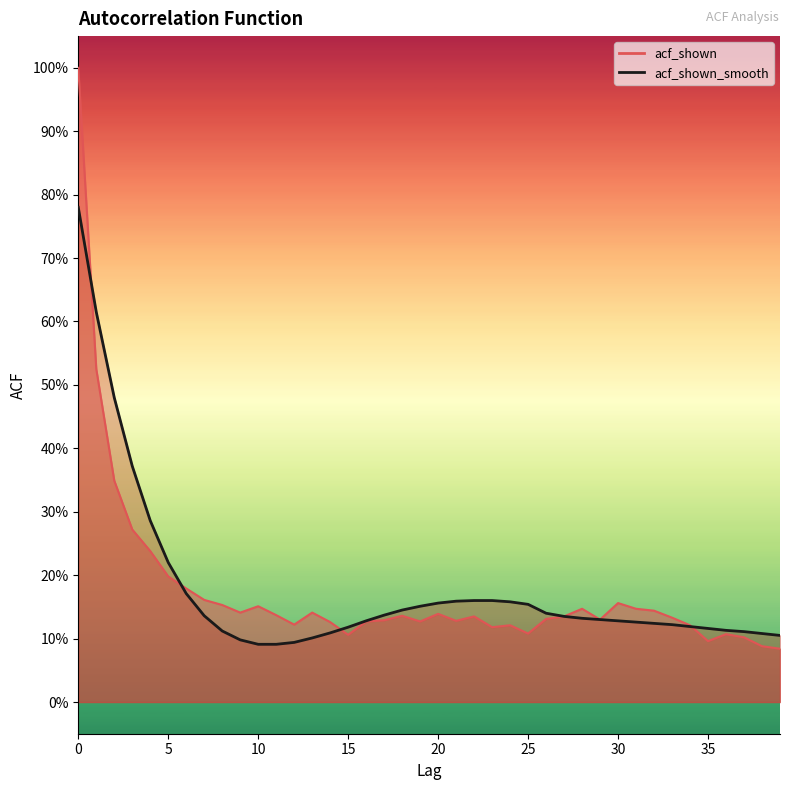

Rank the series by their average value, from highest to lowest.

acf_shown_smooth, acf_shown